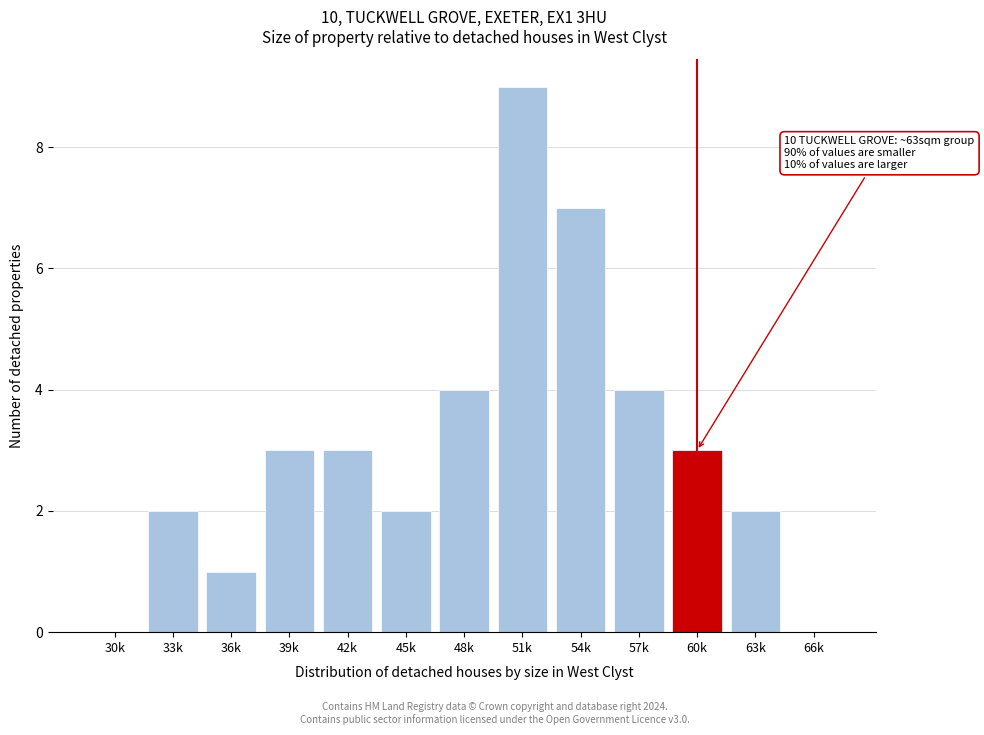

Reading left to right, what are all the values shown in this chart?

30k=0	33k=2	36k=1	39k=3	42k=3	45k=2	48k=4	51k=9	54k=7	57k=4	60k=3	63k=2	66k=0